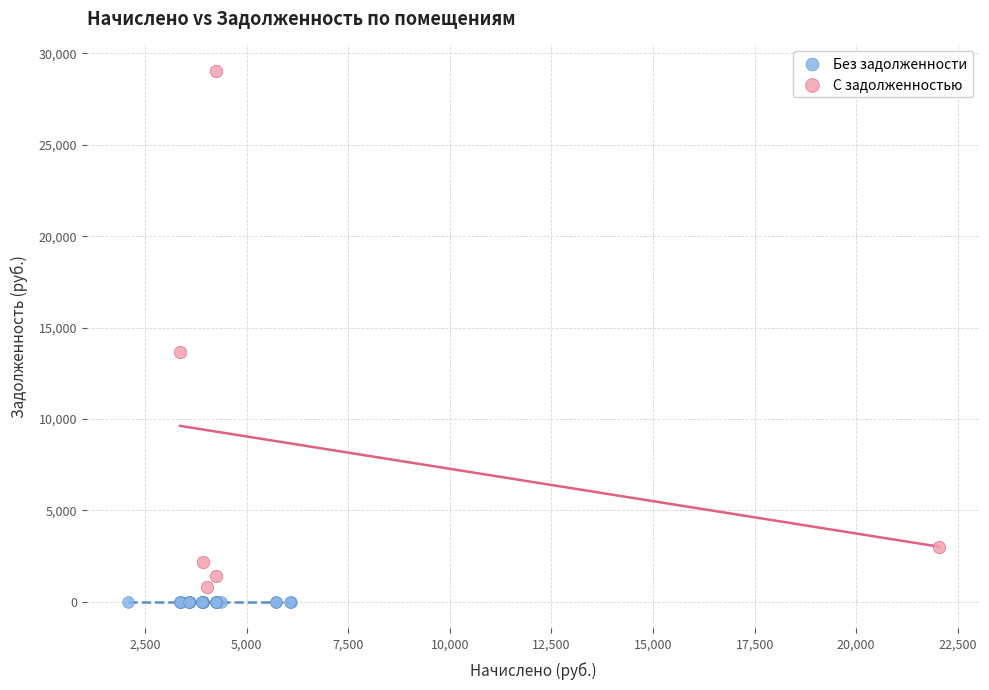

Which series contains the highest Y value?

С задолженностью